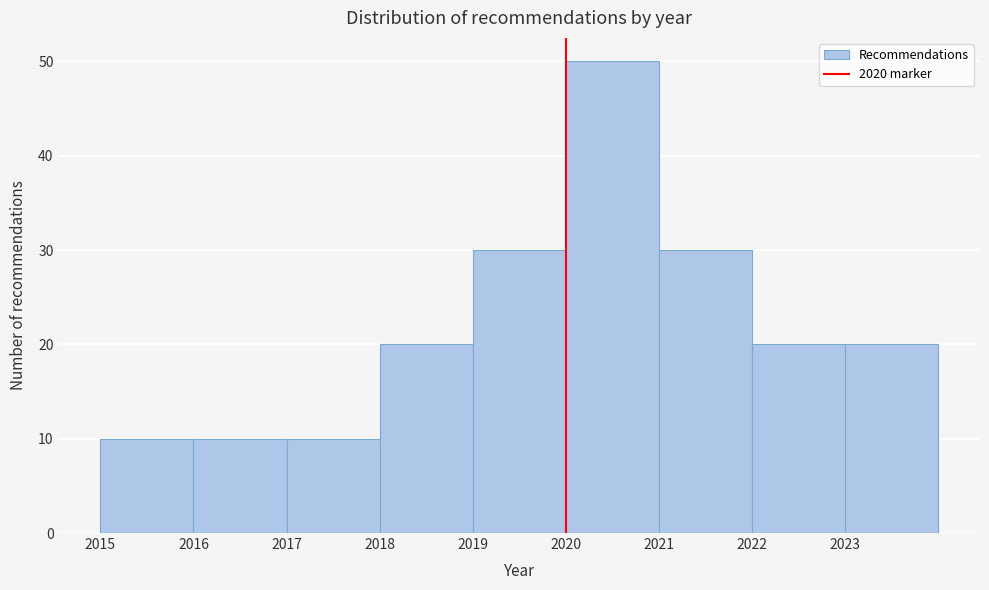

Reading left to right, transcribe this chart: for each bar, give the range it covers on the x-axis and its height. The values are not printed on the chart, so give them approximately, as read against the axis.

2015 to 2016: 10
2016 to 2017: 10
2017 to 2018: 10
2018 to 2019: 20
2019 to 2020: 30
2020 to 2021: 50
2021 to 2022: 30
2022 to 2023: 20
2023 to 2024: 20